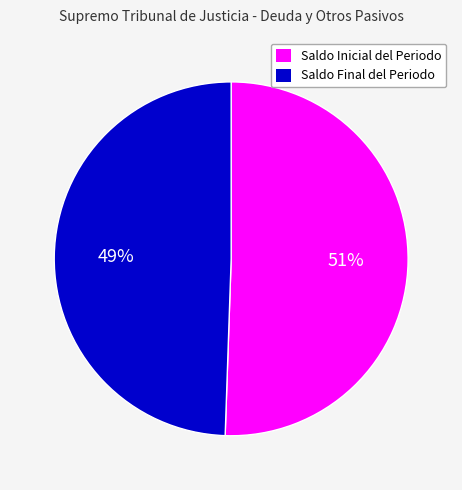

Combined, do Saldo Inicial del Periodo and Saldo Final del Periodo account for over 50%?

Yes